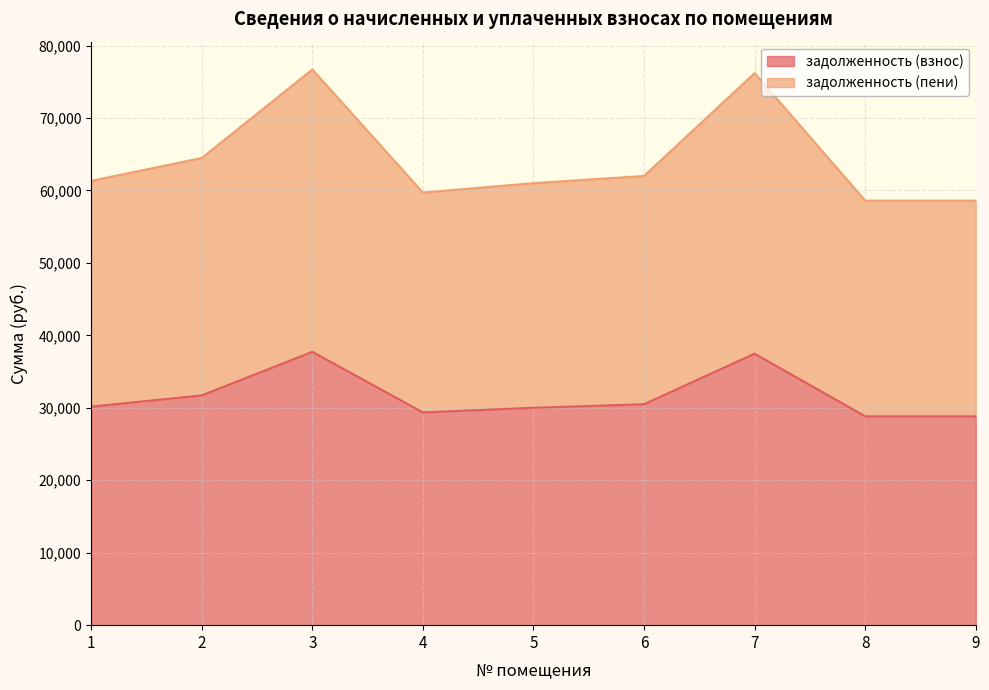

True or false: задолженность (пени) and задолженность (взнос) intersect in this chart.

False